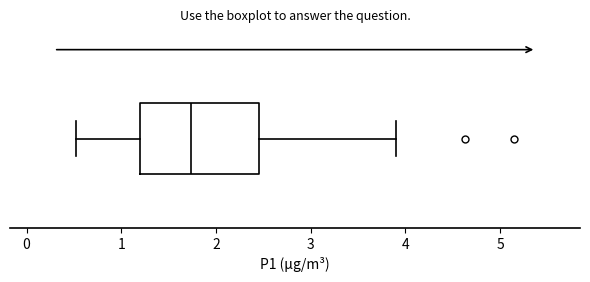

Transcribe this box plot: give where the median line is, the range the box spans, and where the two whiskers end, as read against the x-axis. The values are not printed on the chart, so give them approximately, as read against the axis.

median 1.7, box 1.2 to 2.5, whiskers 0.5 to 3.9